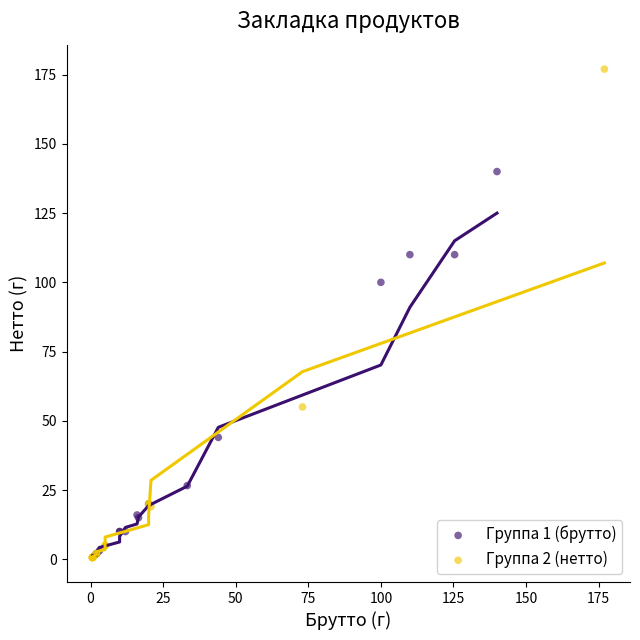

Which series has the largest Y range (max minus min)?

Группа 2 (нетто)